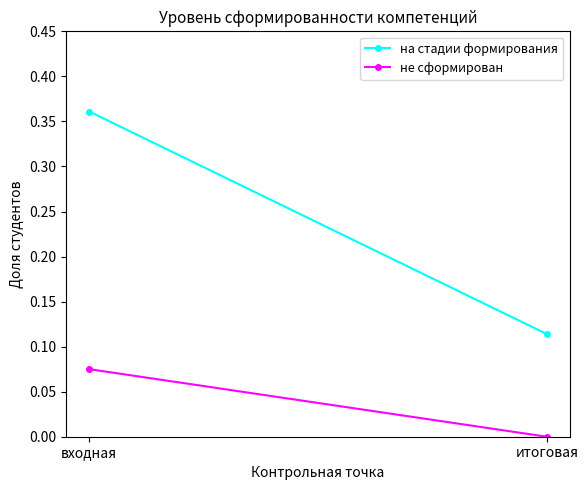

What is the total value across all series at итоговая?

0.1